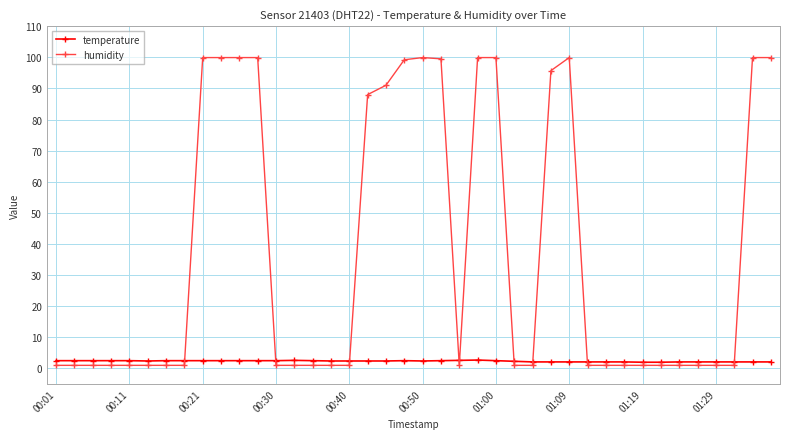

Which series has the largest range (max minus min)?

humidity